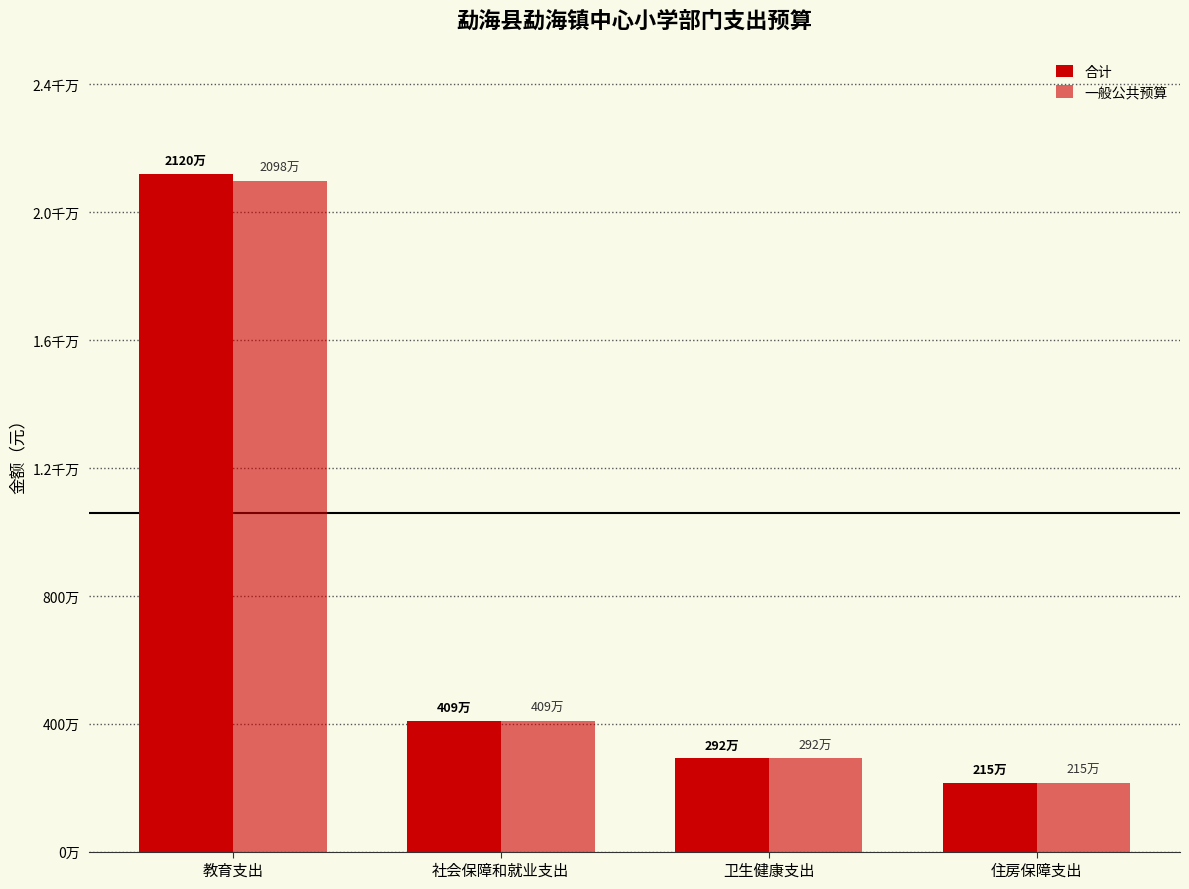

Is the value of 一般公共预算 at 住房保障支出 greater than the value of 合计 at 卫生健康支出?

No